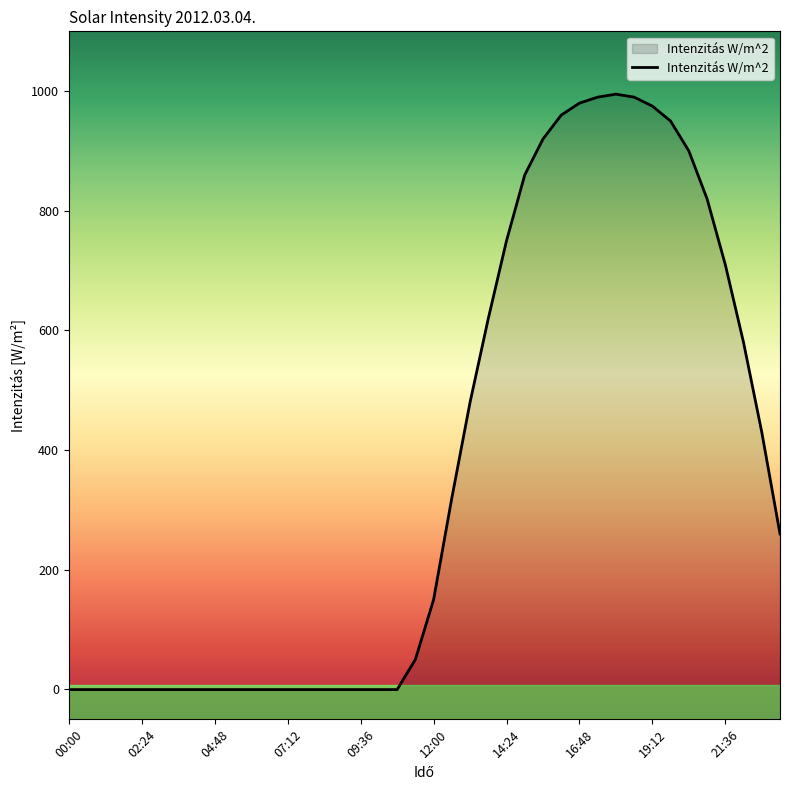

Which label corresponds to the smallest value in the chart?

00:00